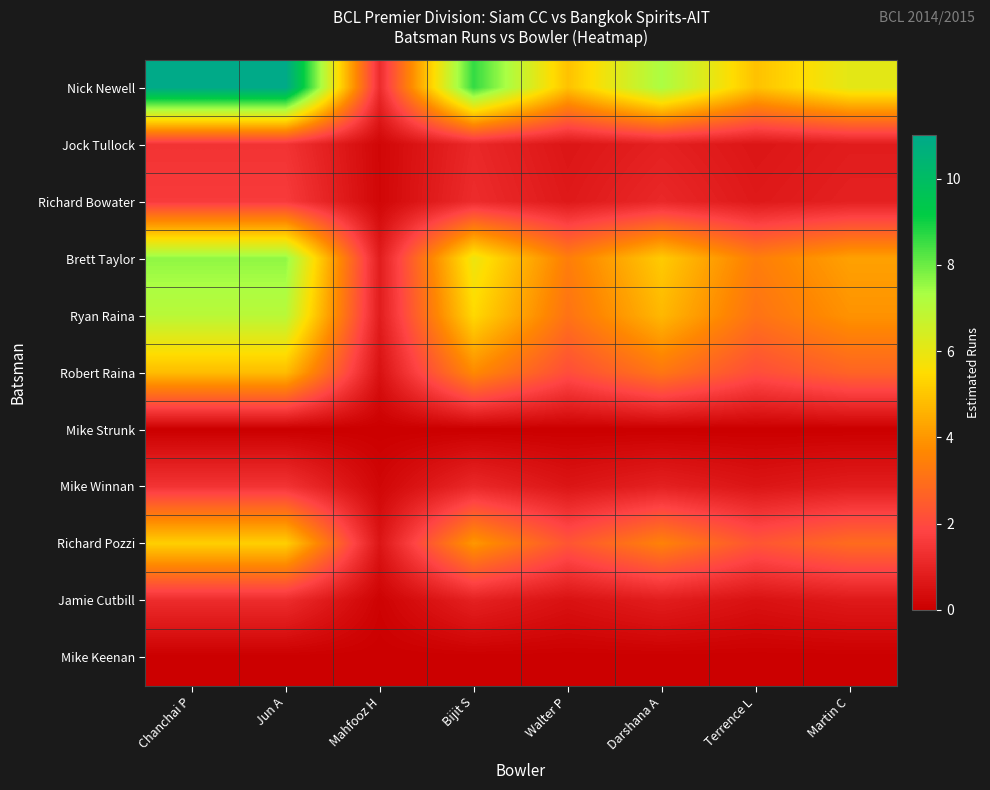

What is the maximum value shown in the chart?

11.0